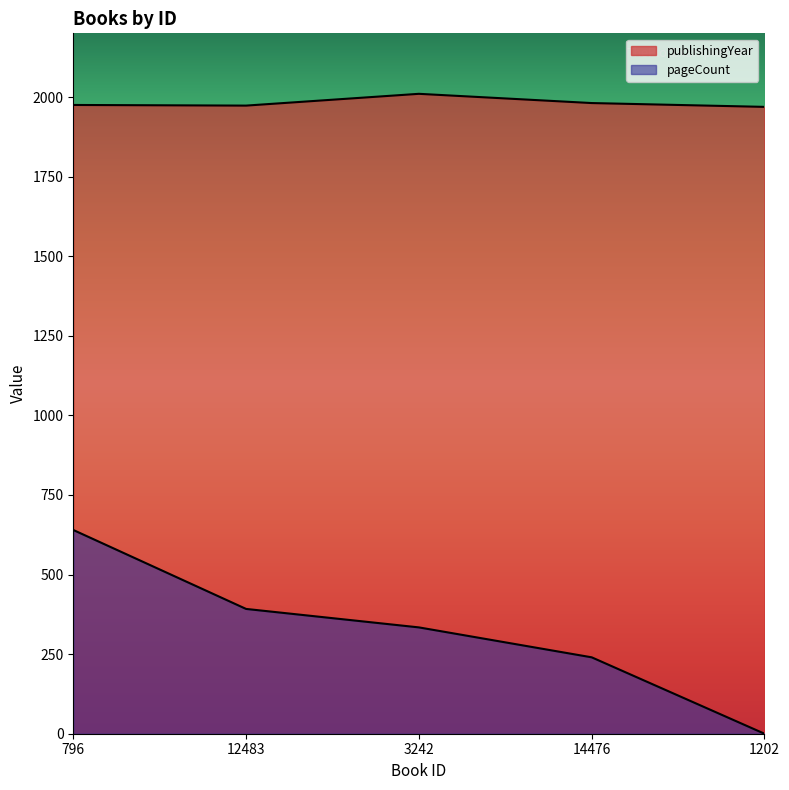

What is the average value of the publishingYear series?

1982